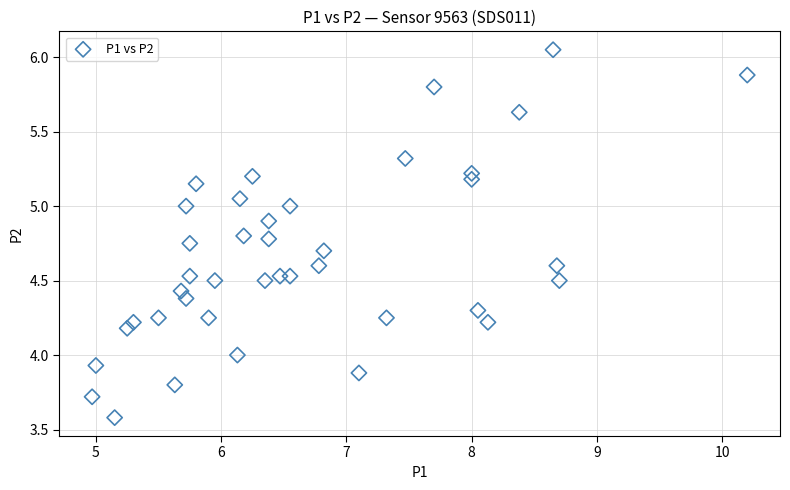

What is the range of Y values (max minus min)?

2.5